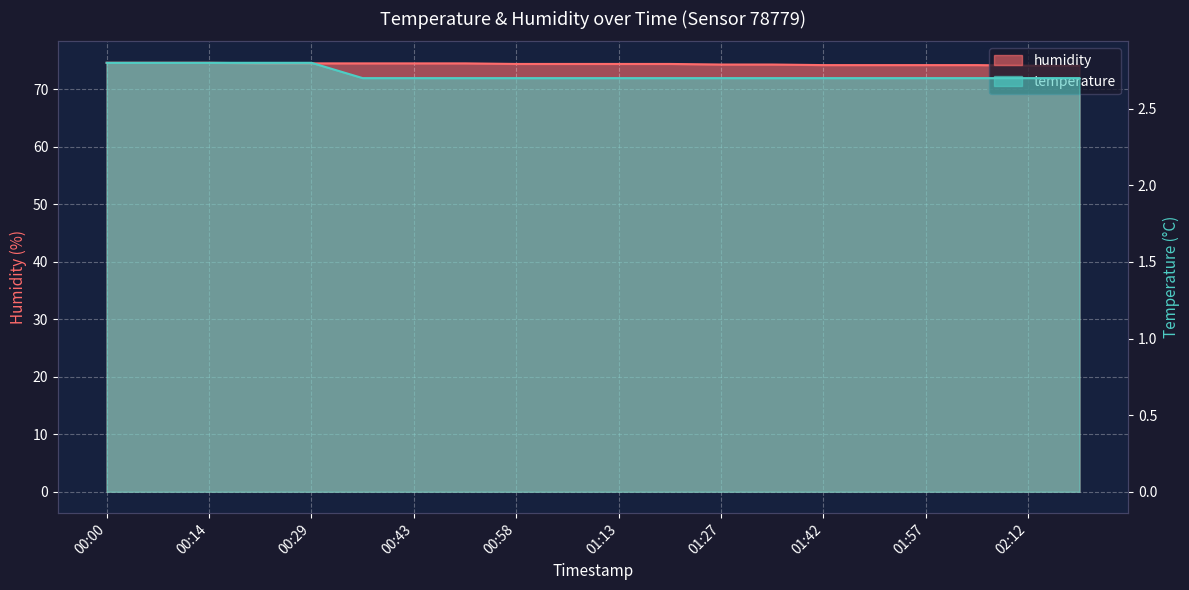

What is the difference between the highest and lowest values at 02:12?

71.4